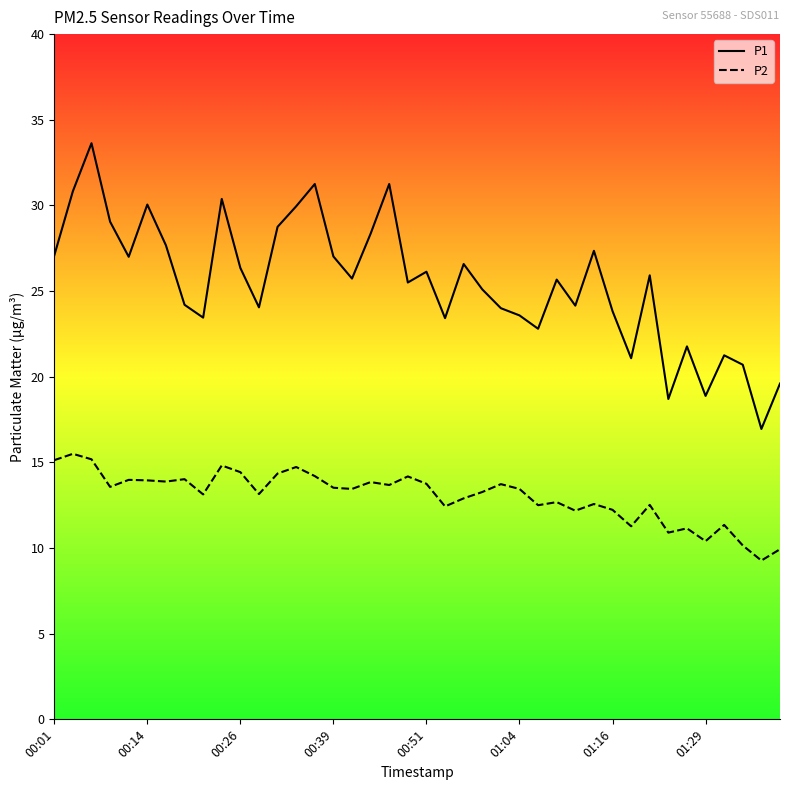

Rank the series by their average value, from lowest to highest.

P2, P1